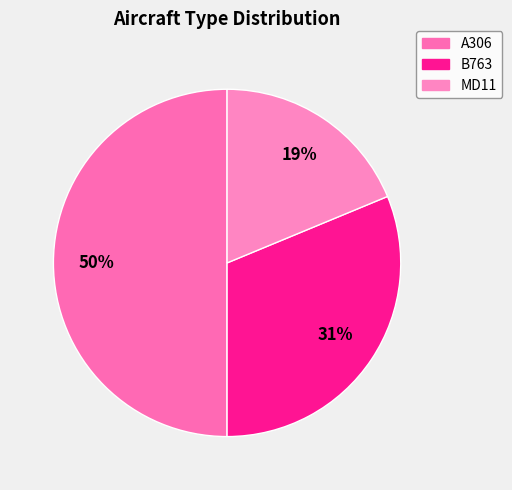

How many slices are in this pie chart?

3